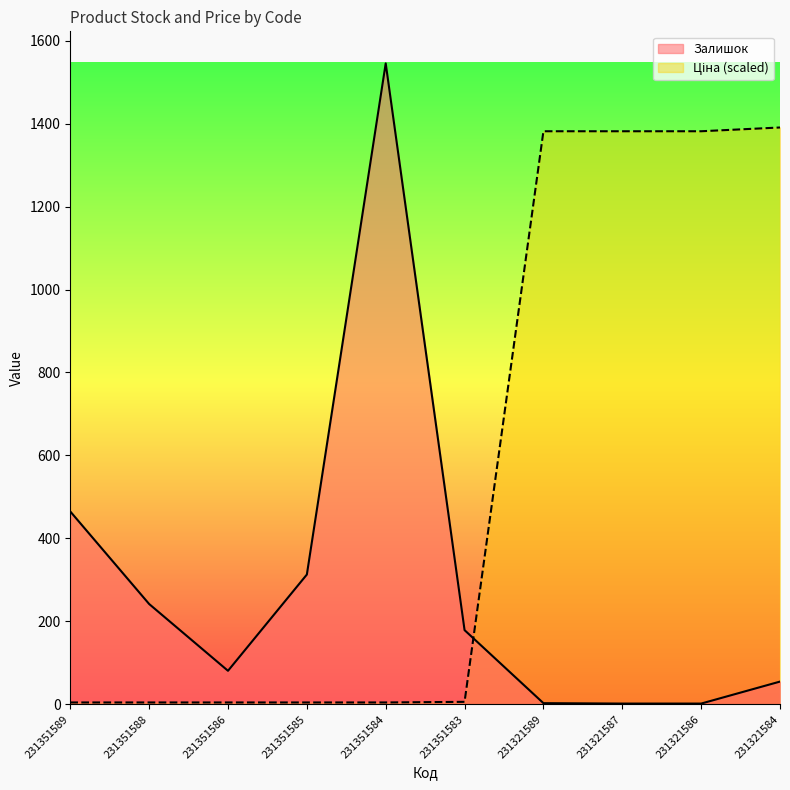

How many data points in Ціна are above 6?

5